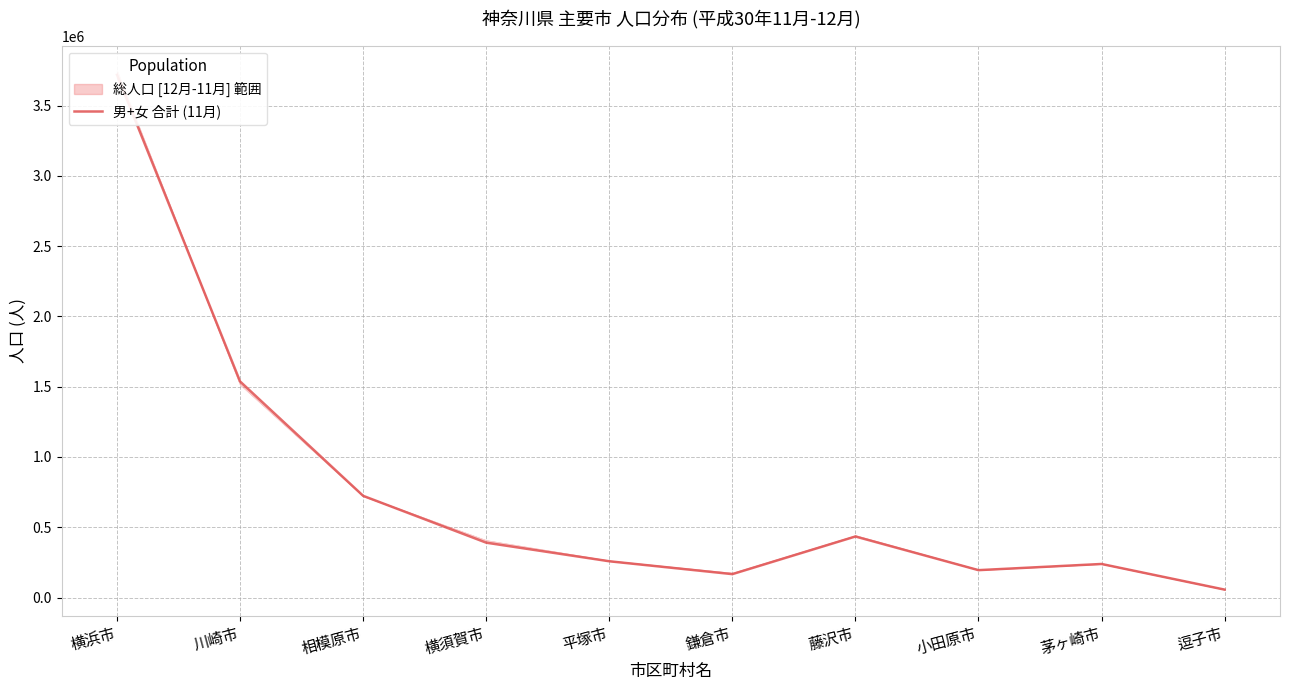

At which category does the data reach its first local valley?

鎌倉市